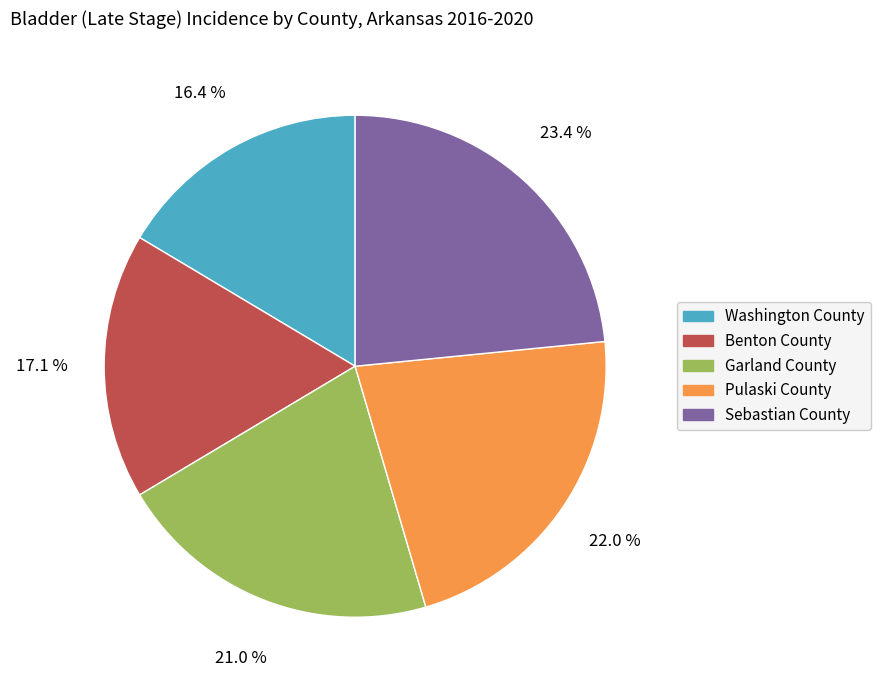

To the nearest percent, what percentage of the pie is Sebastian County?

23%